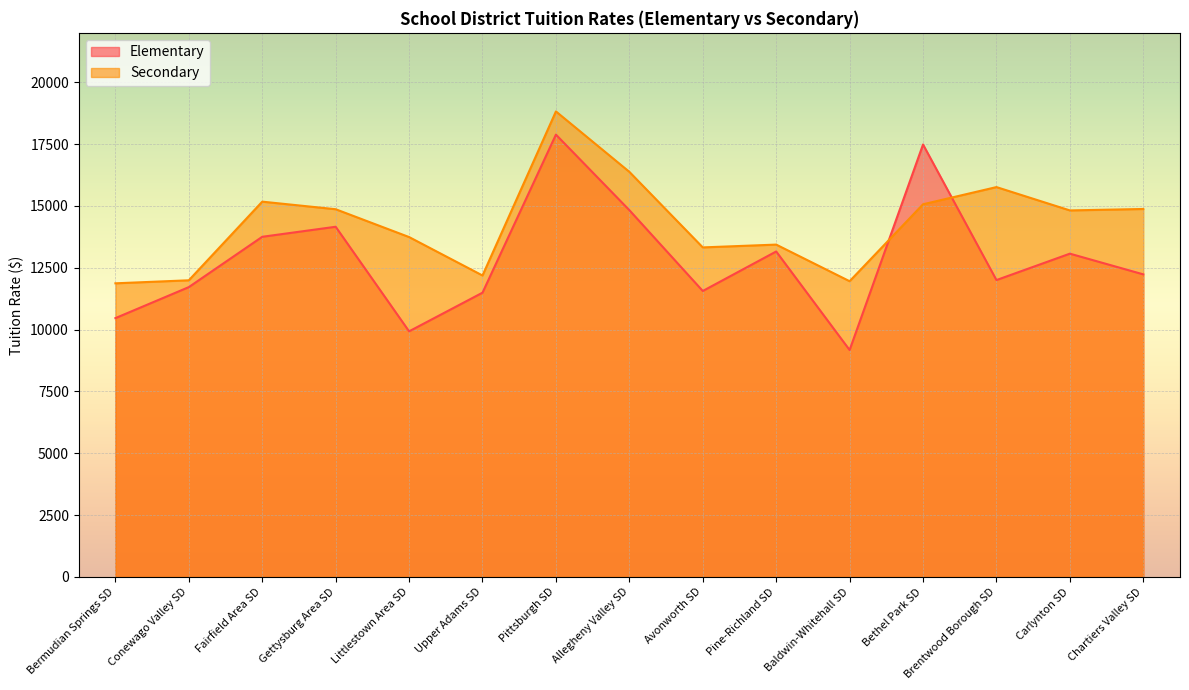

Which series has the largest total across all categories?

Secondary